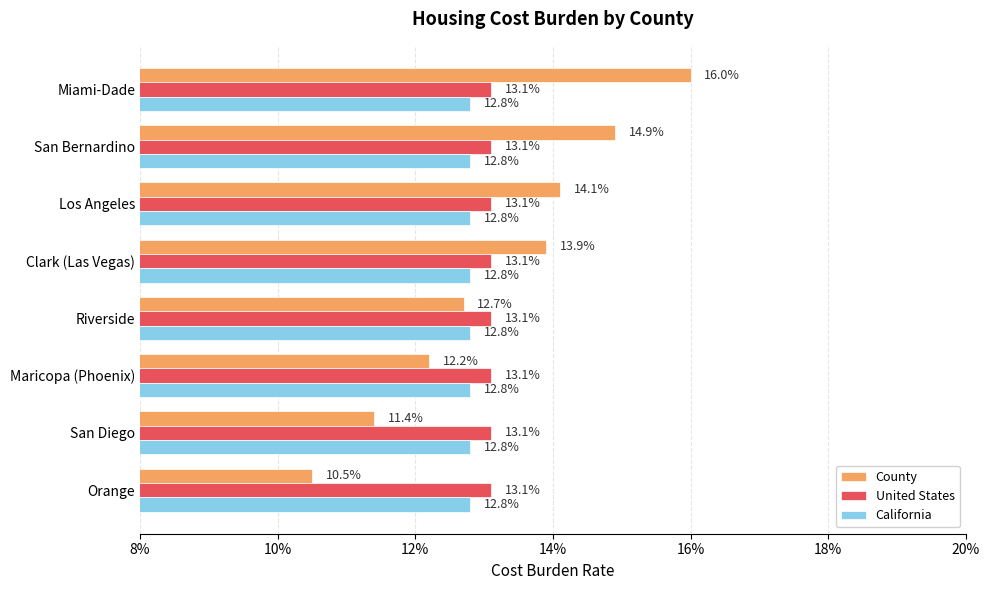

What are all the series names shown in the legend?

County, United States, California